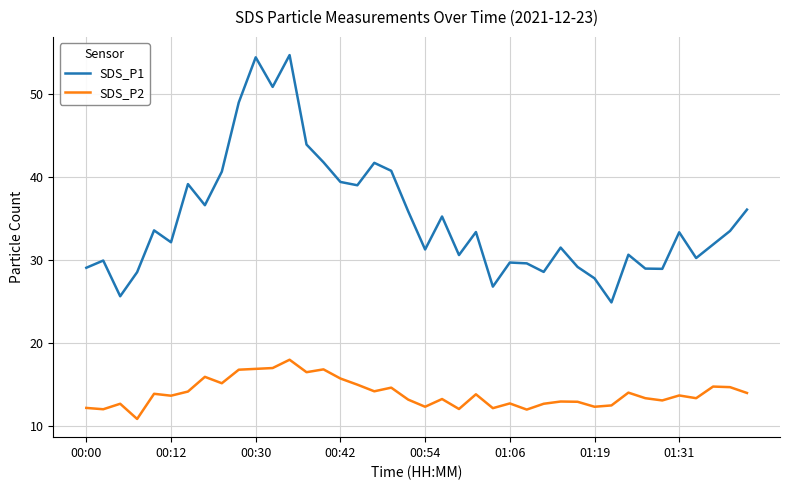

Which series has the largest range (max minus min)?

SDS_P1